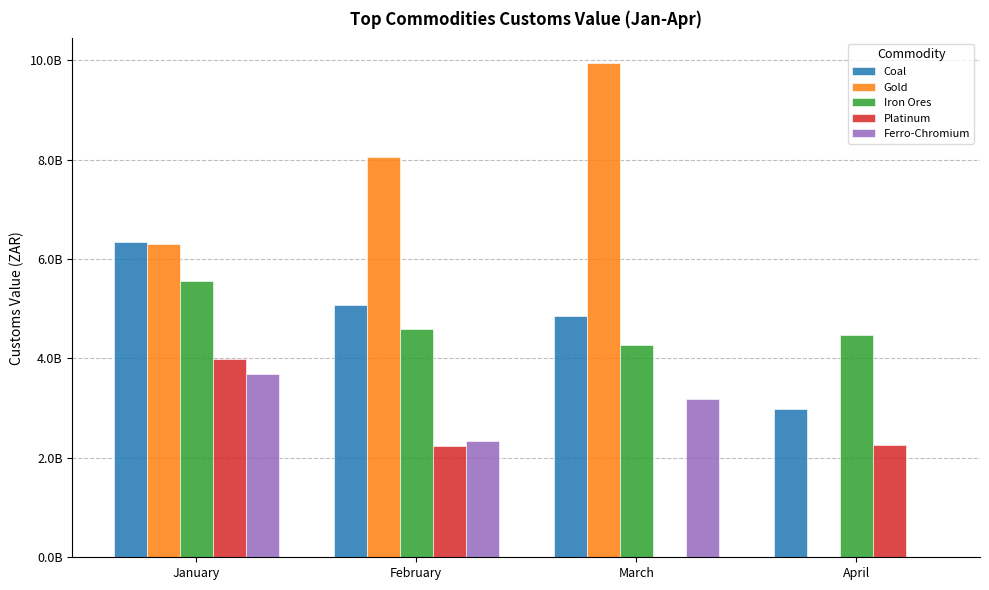

Reading right to left, transcribe all the data shown in this chart.

Coal: 2973202634	4860806603	5073610605	6348165482
Gold: 0	9941408296	8043966998	6301508480
Iron Ores: 4475140409	4269633957	4592646318	5549406080
Platinum: 2260375575	0	2232703005	3986713000
Ferro-Chromium: 0	3190984361	2342603160	3696846764